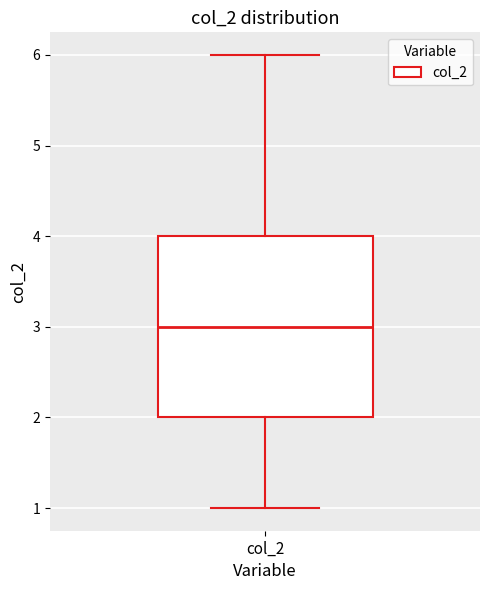

Transcribe this box plot: give where the median line is, the range the box spans, and where the two whiskers end, as read against the y-axis. The values are not printed on the chart, so give them approximately, as read against the axis.

median 3, box 2 to 4, whiskers 1 to 6